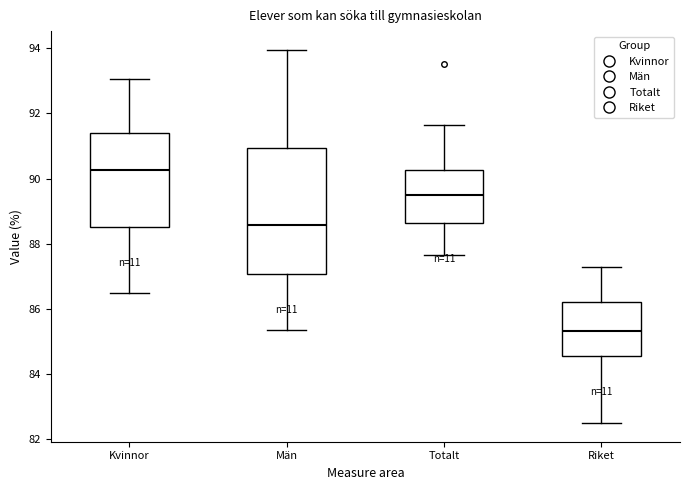

Which box's median line is the lowest?

Riket